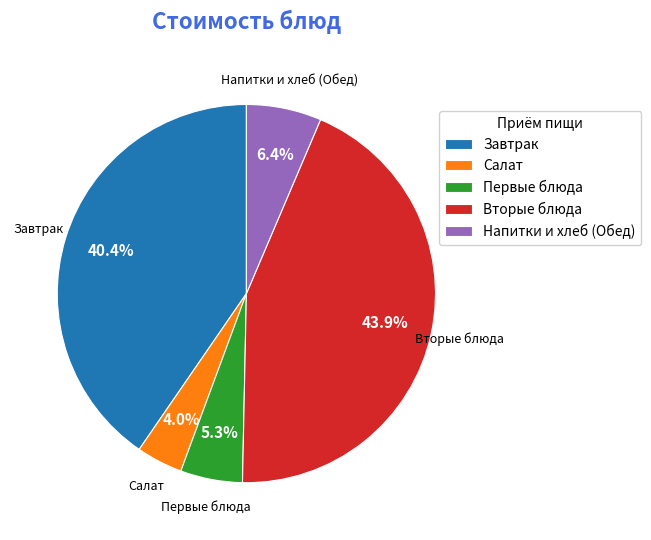

Rank the categories by value from highest to lowest.

Вторые блюда, Завтрак, Напитки и хлеб (Обед), Первые блюда, Салат